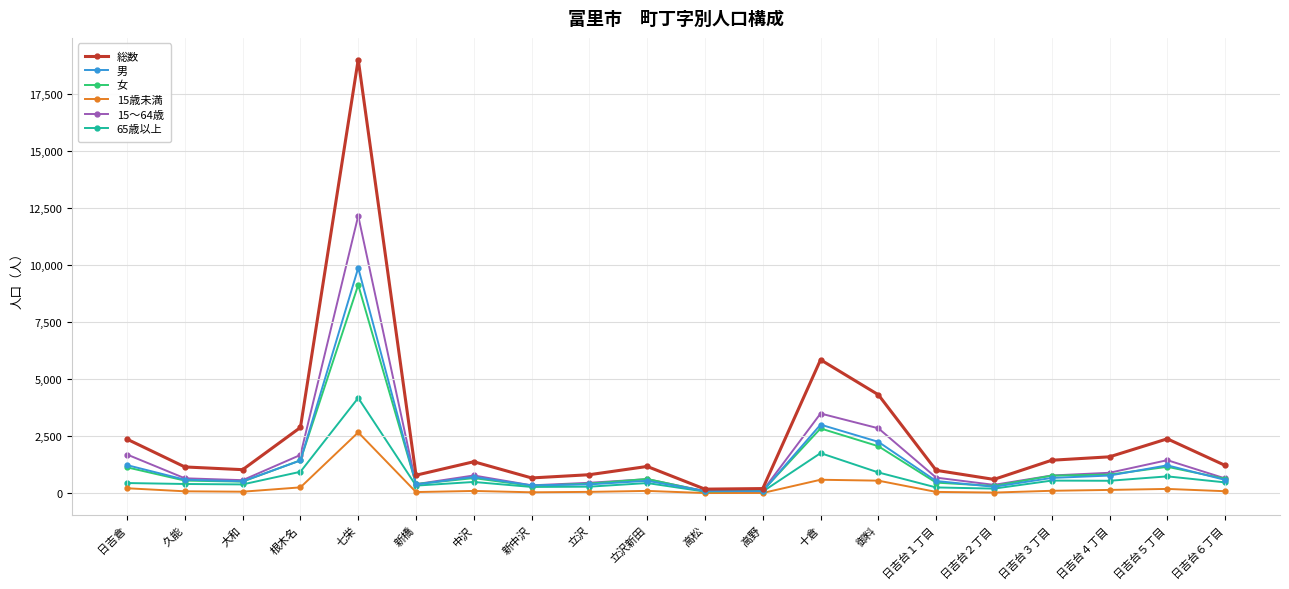

At which label is 女 closest to 4608?

十倉